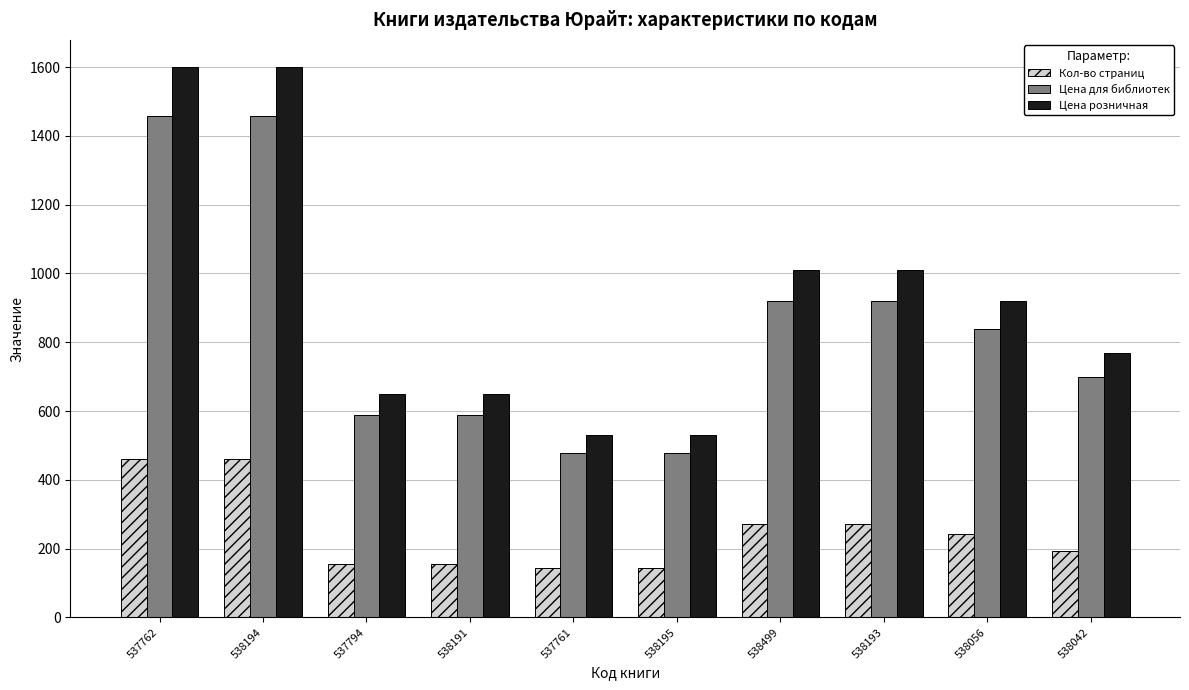

What is the difference between the maximum and minimum values in the Цена для библиотек series?

980